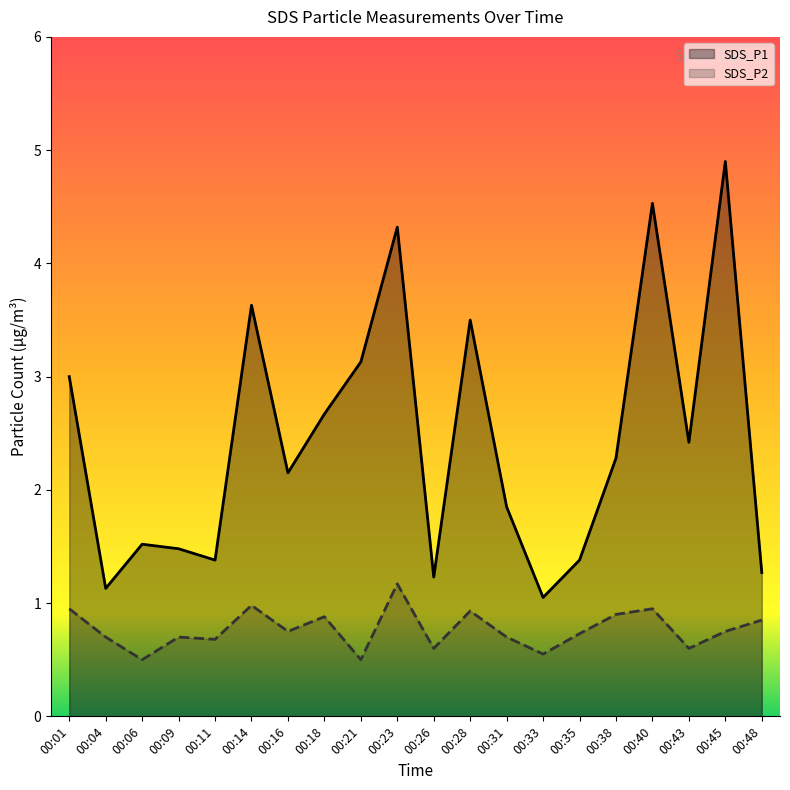

What value does the SDS_P1 series have at 00:06?

1.5